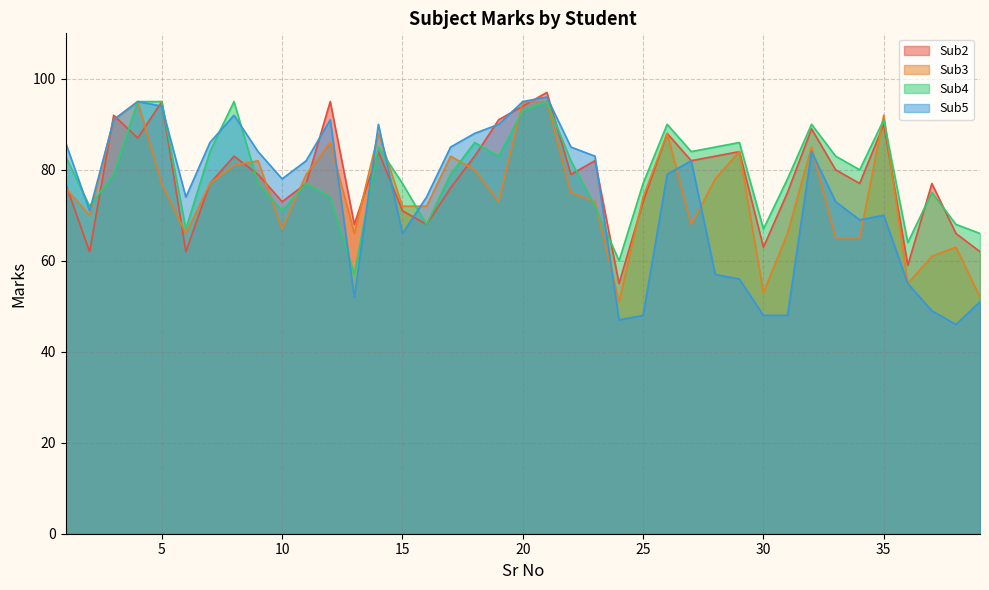

Where is Sub5 nearest to the value 71?

2